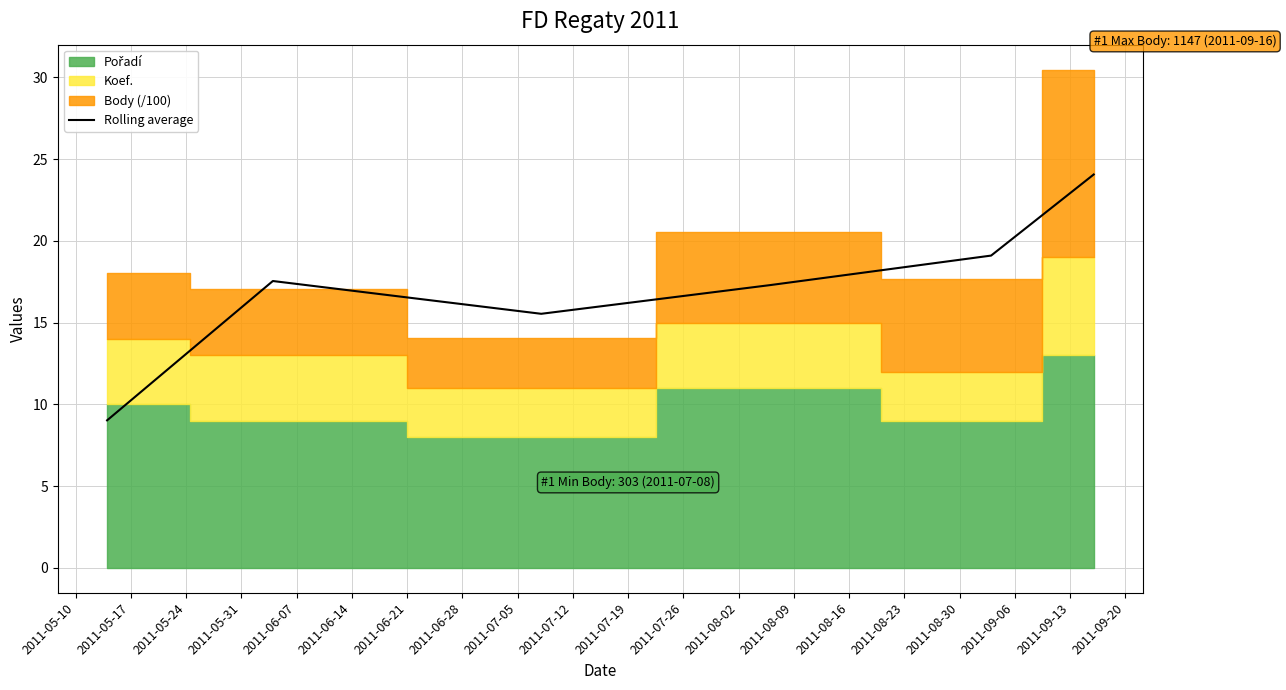

What is the lowest value of the Rolling average series?

9.0